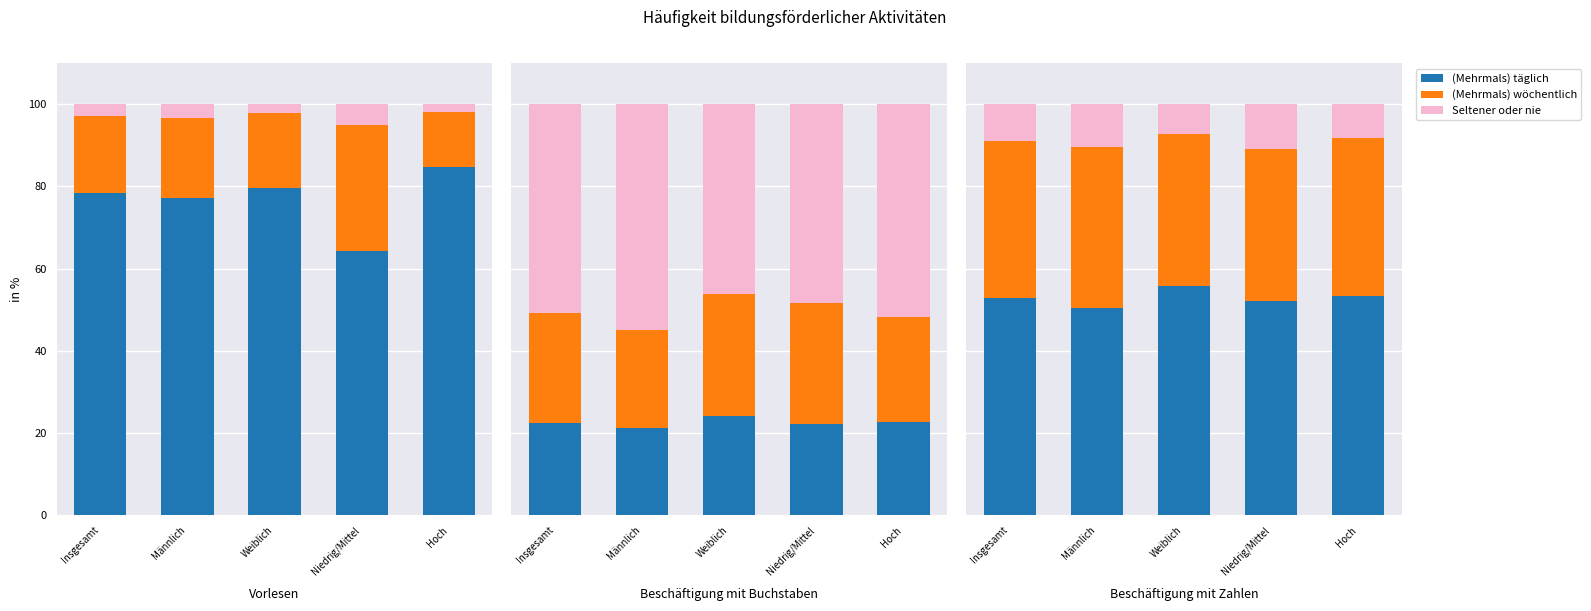

What are all the series names shown in the legend?

(Mehrmals) täglich, (Mehrmals) wöchentlich, Seltener oder nie